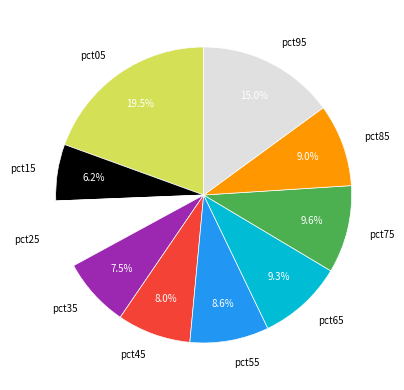

How many segments does this pie chart have?

10